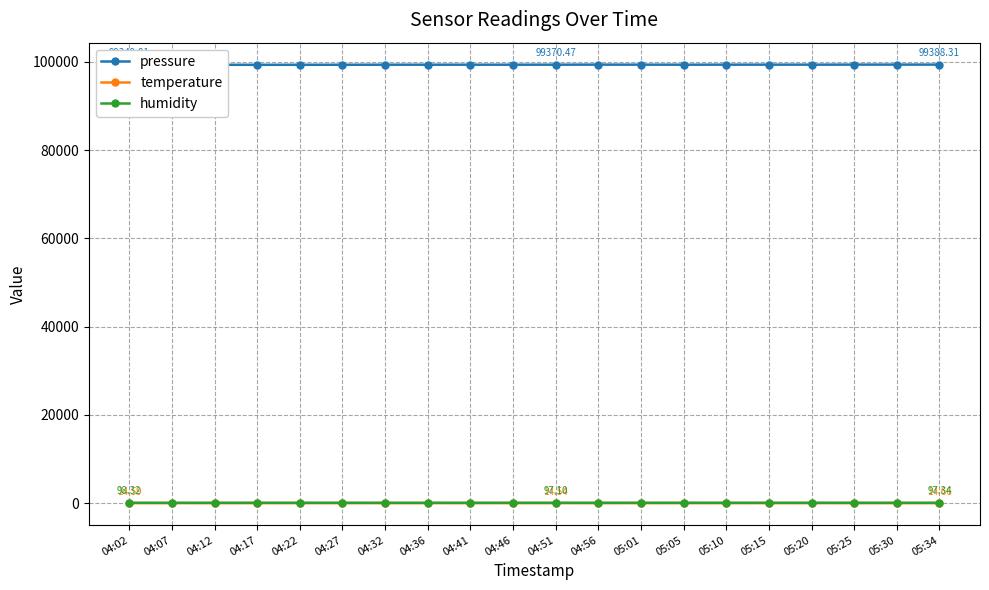

True or false: humidity has more than 0 interior local peaks.

True